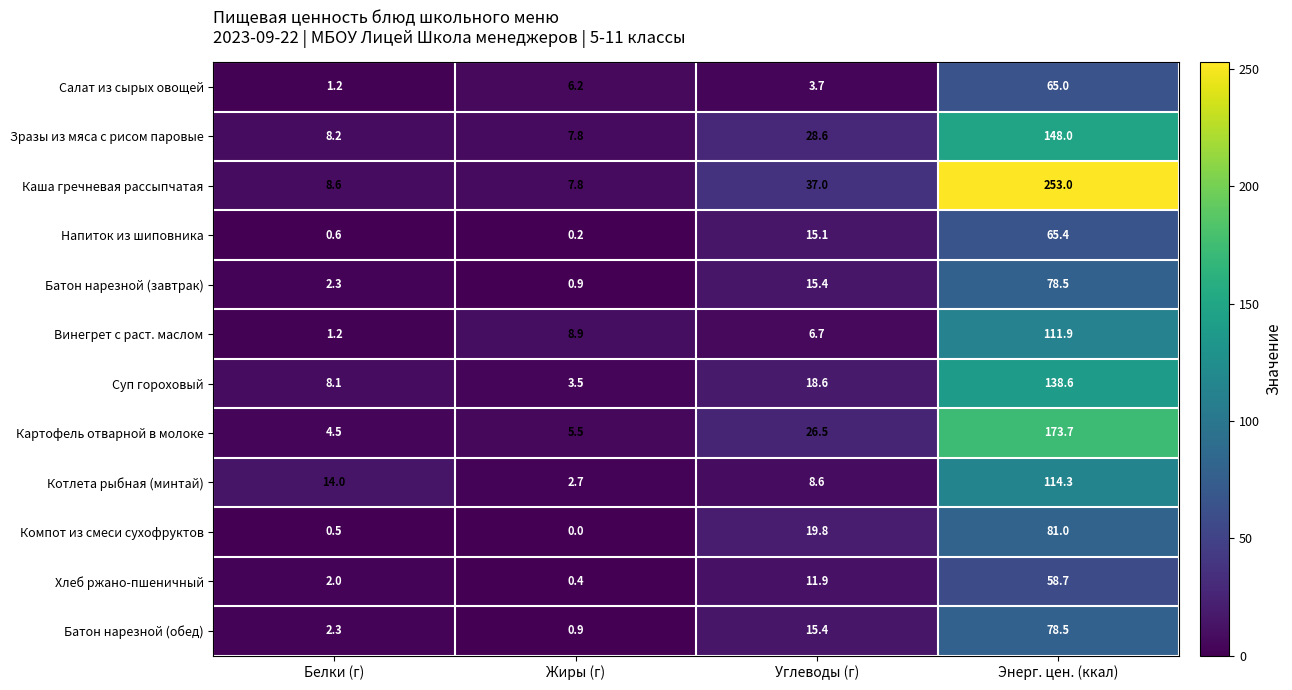

Where is Винегрет с раст. маслом nearest to the value 56?

Жиры (г)